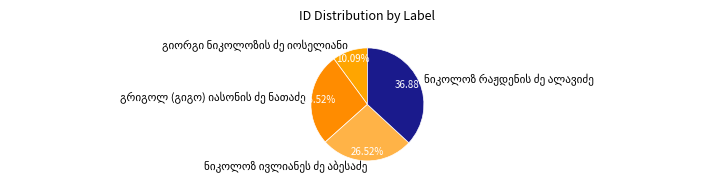

Is there a majority slice in this chart?

No